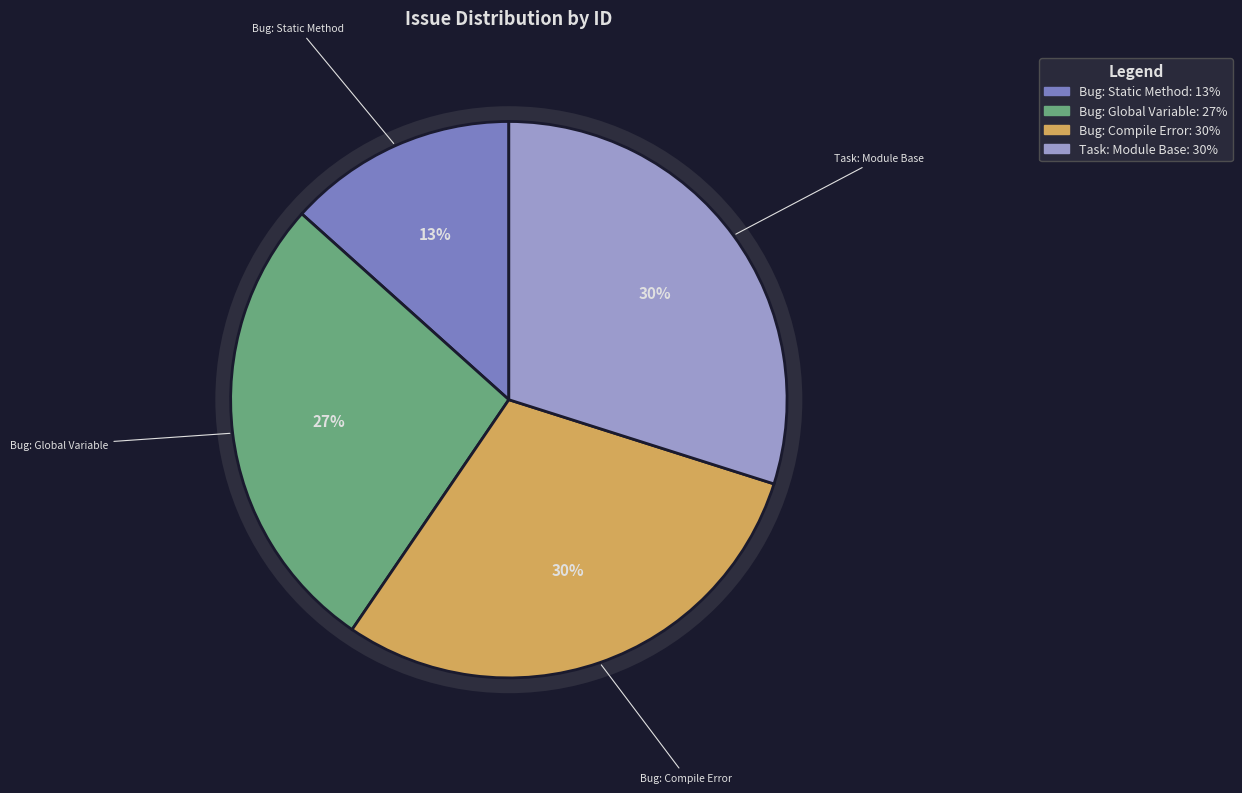

Does モジュールのベースアドレスを指定できるようにする represent more than half of the total?

No